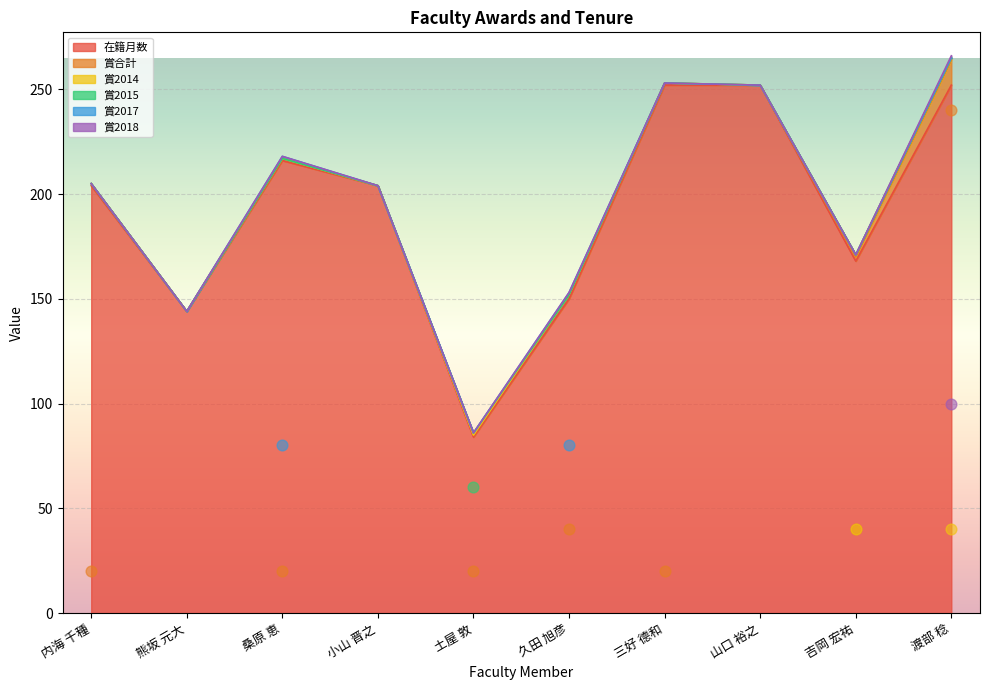

Which series has the largest total across all categories?

在籍月数